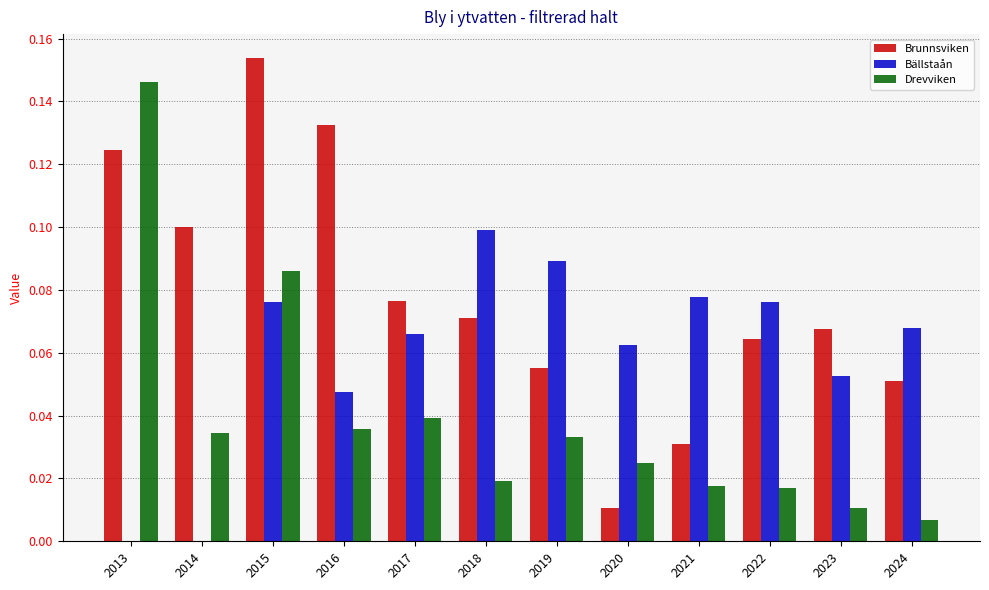

The value of Bällstaån at 2023 is 0.1. True or false?

True